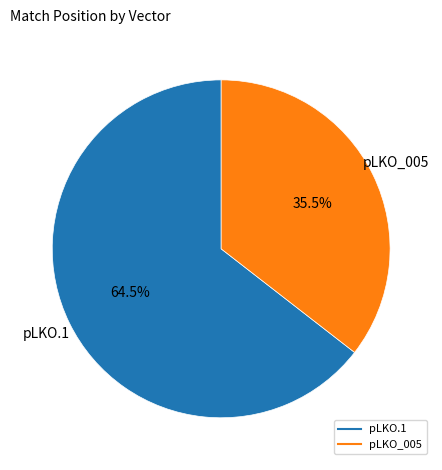

Rank the categories by value from lowest to highest.

pLKO_005, pLKO.1